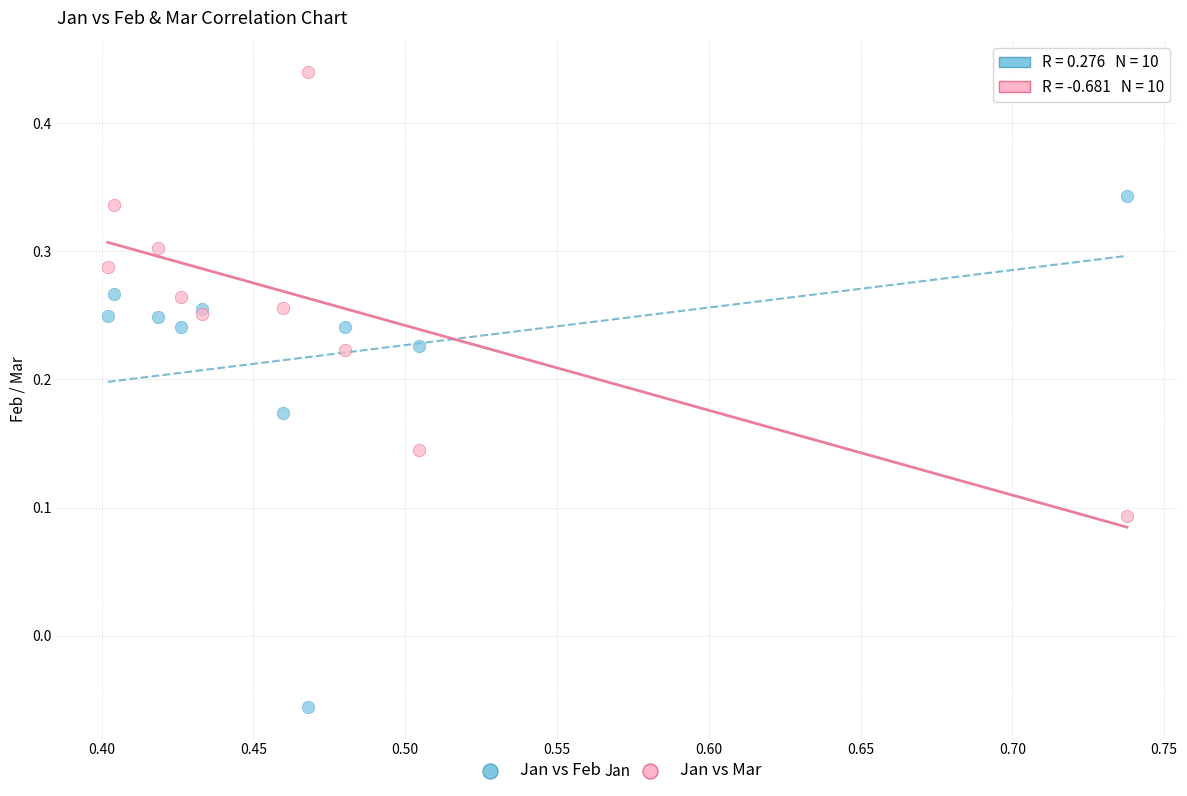

Which series reaches the minimum Y coordinate?

Jan vs Feb